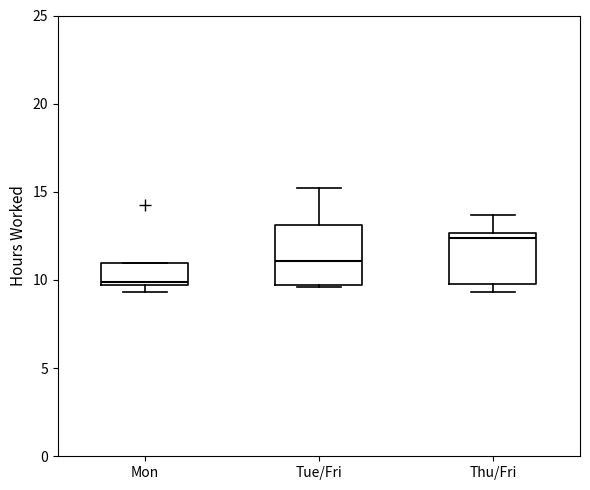

Reading left to right, read every box against the y-axis: the position of its median line, the range the box covers, and the ends of its whiskers. The values are not printed on the chart, so give them approximately, as read against the axis.

Mon: median 10.0, box 9.5 to 11.0, whiskers 9.5 (just below the box's lower edge) to 11.0
Tue/Fri: median 11.0, box 9.5 to 13.0, whiskers 9.5 to 15.0
Thu/Fri: median 12.5 (just below the box's upper edge), box 10.0 to 12.5, whiskers 9.5 to 13.5